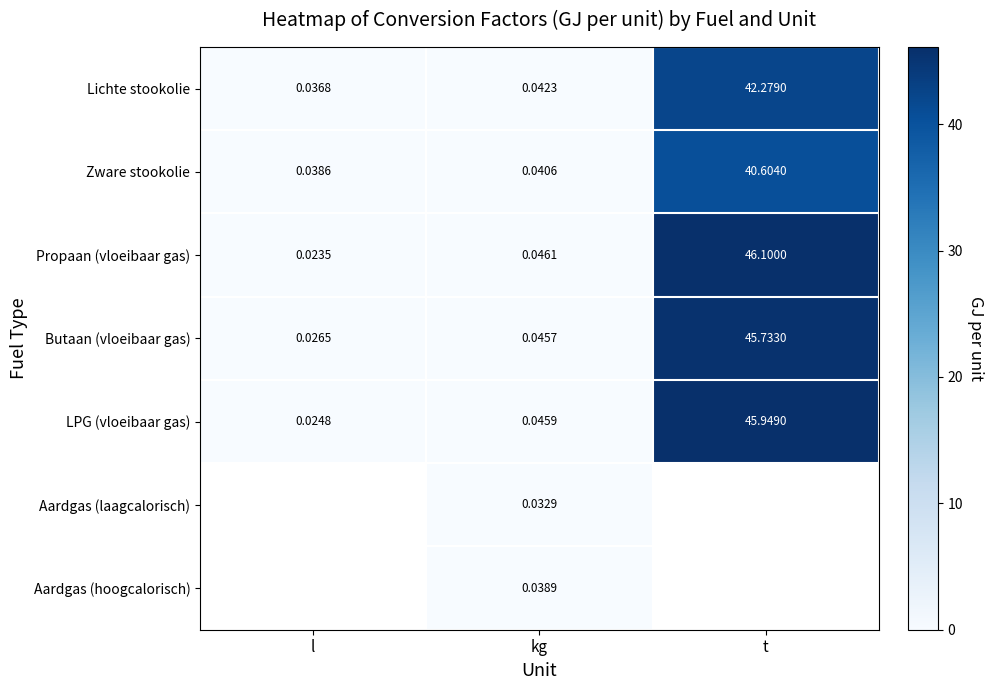

The Propaan (vloeibaar gas) series shows 46.1 at t. True or false?

True